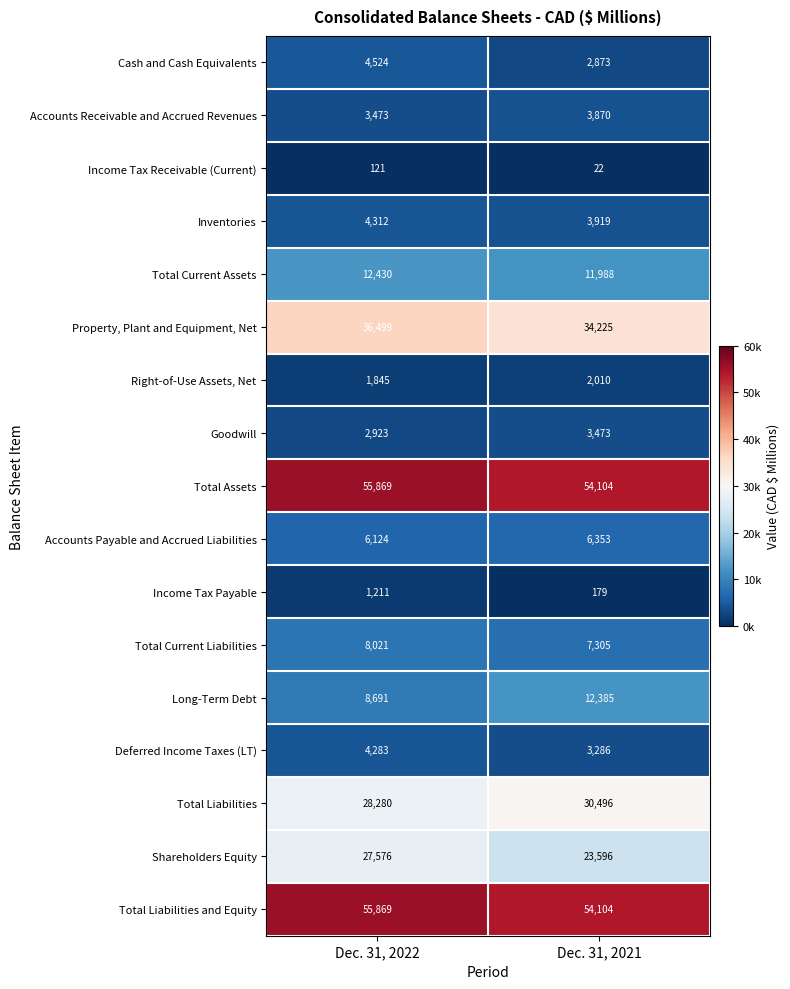

Between Dec. 31, 2022 and Dec. 31, 2021, which series saw the biggest shift?

Shareholders Equity